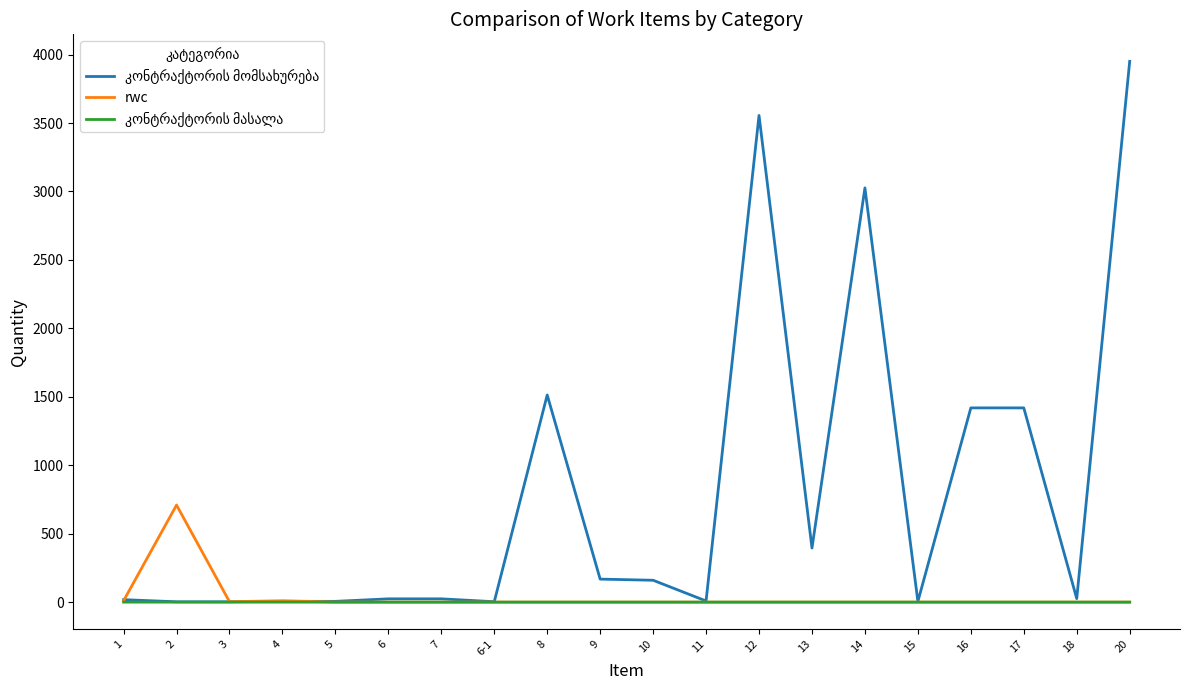

The value of rwc at 16 is -354.7. True or false?

False